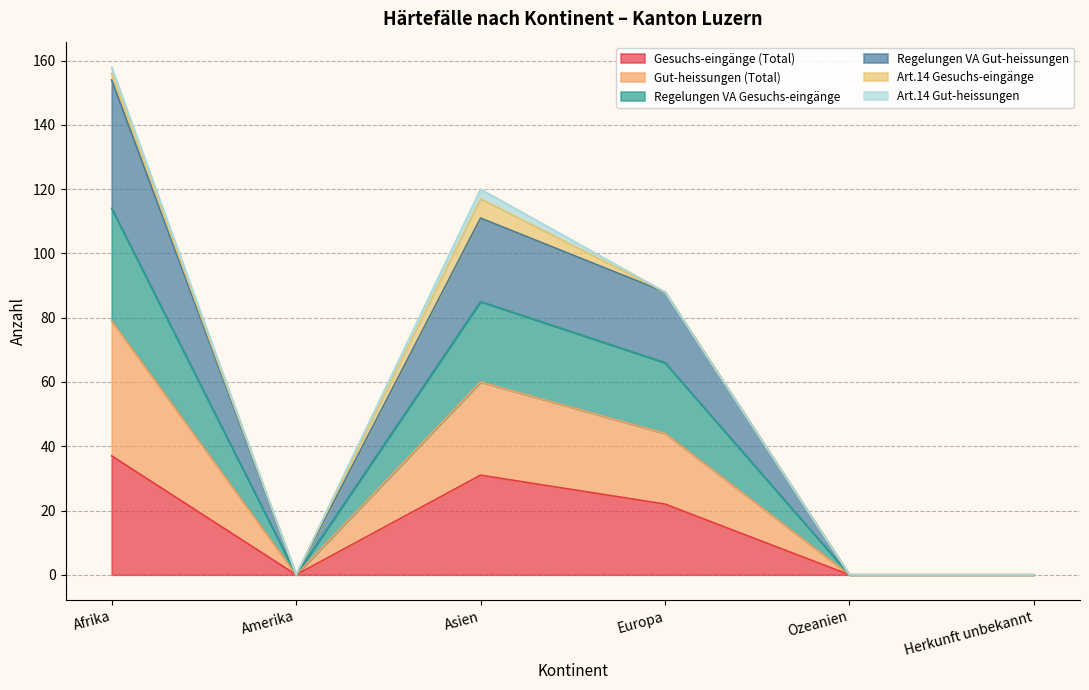

True or false: Regelungen VA Gut-heissungen and Gesuchs-eingänge (Total) intersect in this chart.

False